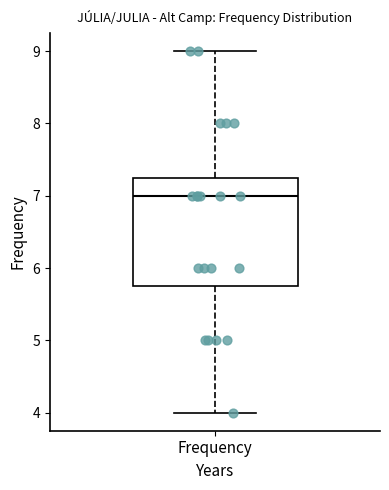

Transcribe this box plot: give where the median line is, the range the box spans, and where the two whiskers end, as read against the y-axis. The values are not printed on the chart, so give them approximately, as read against the axis.

median 7.0, box 5.8 to 7.3, whiskers 4.0 to 9.0